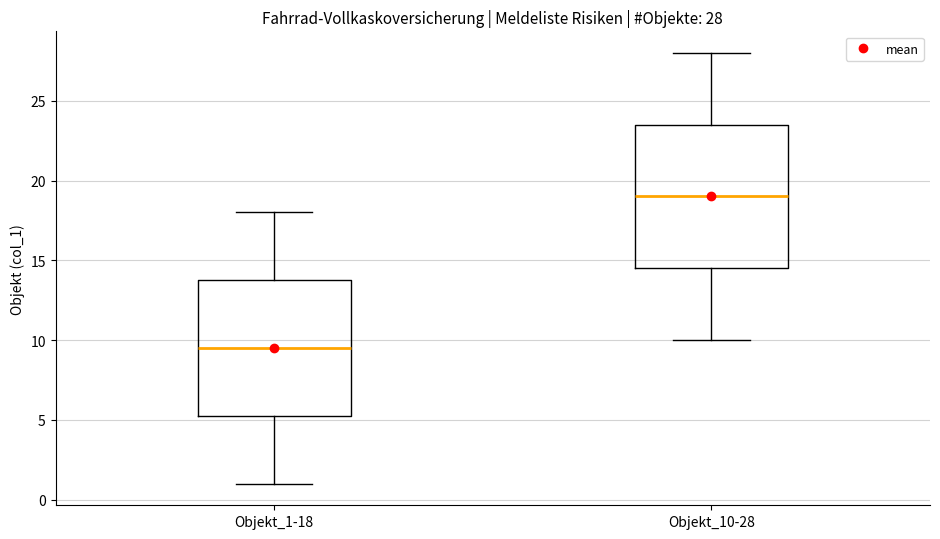

Which box is the tallest, from its lower edge to its upper edge?

Objekt_10-28